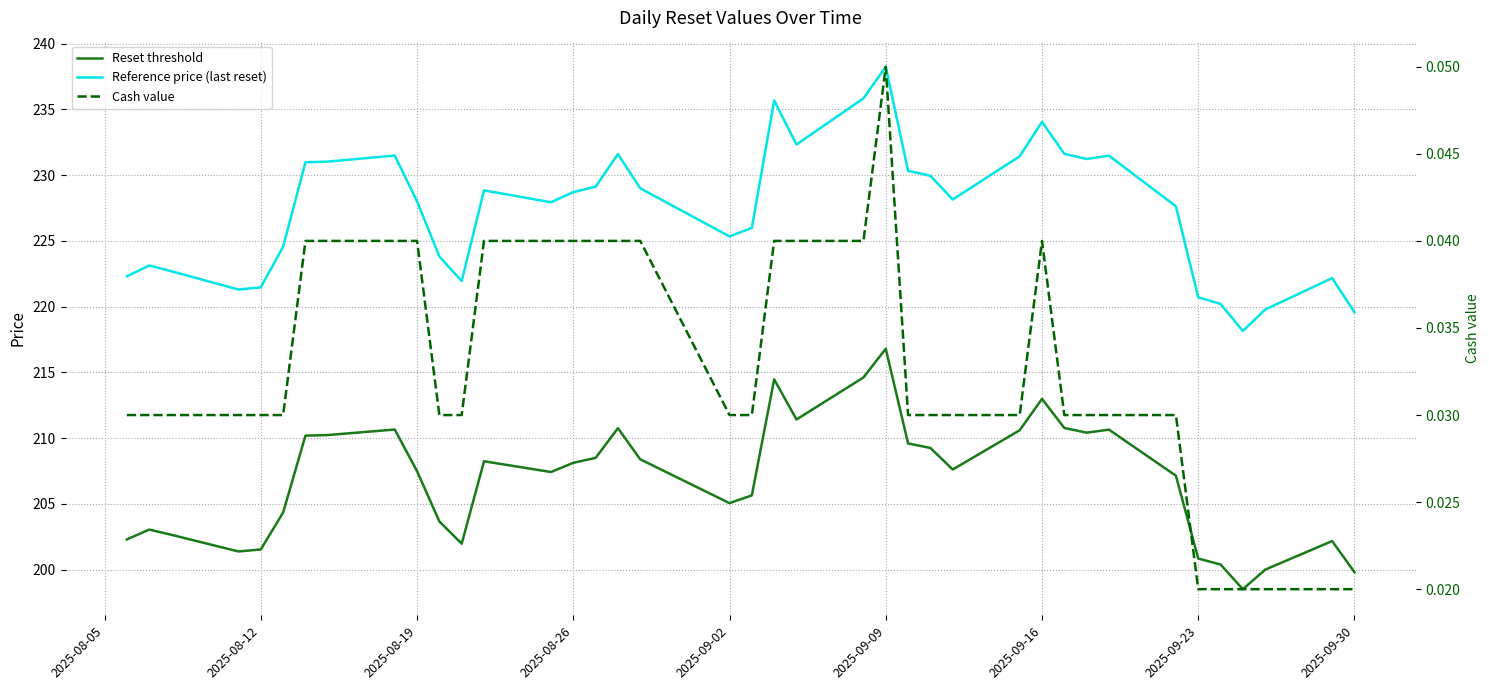

Reading left to right, transcribe all the data shown in this chart.

Reset threshold: 202.3	203.0	202.6	201.4	201.5	204.3	210.2	210.2	210.7	207.5	203.7	202.0	208.2	207.4	208.1	208.5	210.8	208.4	205.1	205.7	214.5	211.4	214.6	216.8	209.6	209.3	207.6	210.6	213.0	210.8	210.4	210.6	207.1	200.8	200.4	198.5	200.0	202.2	199.8
Reference price (last reset): 222.3	223.1	222.7	221.3	221.5	224.6	231.0	231.0	231.5	228.0	223.8	221.9	228.8	227.9	228.7	229.1	231.6	229.0	225.3	226.0	235.7	232.3	235.8	238.2	230.3	229.9	228.2	231.4	234.1	231.6	231.2	231.5	227.6	220.7	220.2	218.2	219.8	222.2	219.6
Cash value: 0.0	0.0	0.0	0.0	0.0	0.0	0.0	0.0	0.0	0.0	0.0	0.0	0.0	0.0	0.0	0.0	0.0	0.0	0.0	0.0	0.0	0.0	0.0	0.1	0.0	0.0	0.0	0.0	0.0	0.0	0.0	0.0	0.0	0.0	0.0	0.0	0.0	0.0	0.0